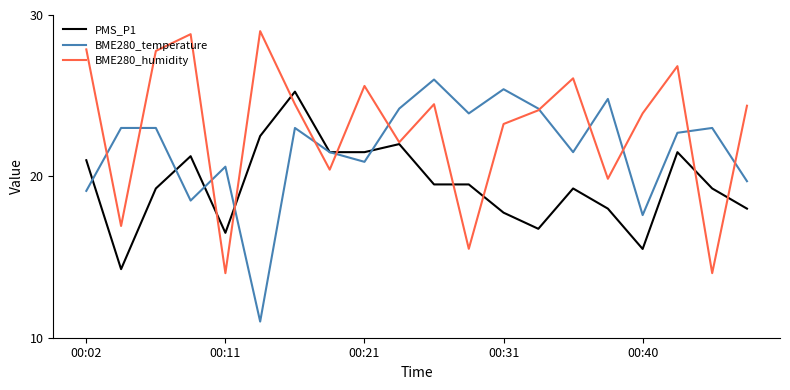

What is the highest value of the BME280_temperature series?

26.0